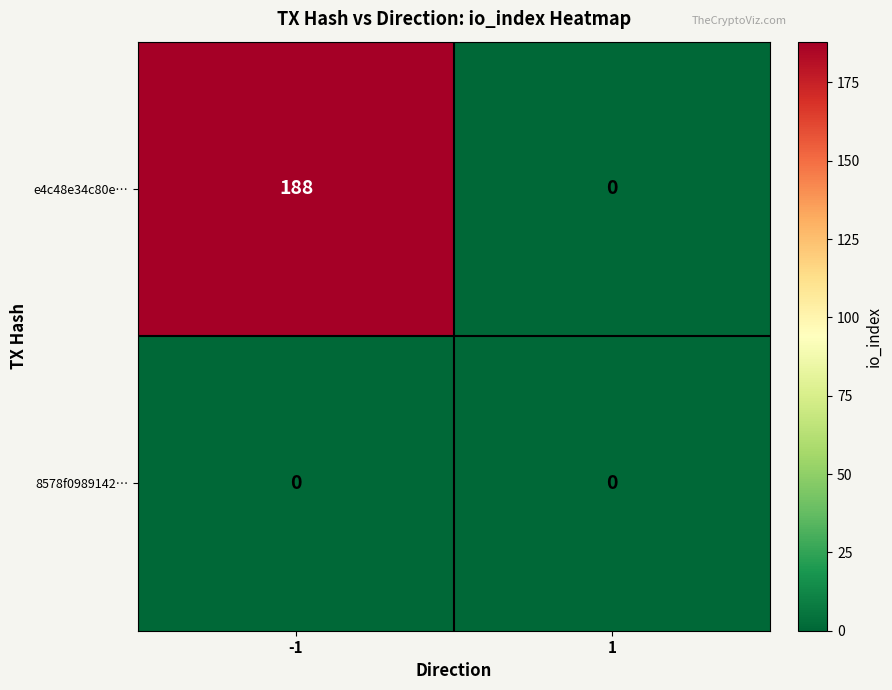

Which series has the largest total across all categories?

e4c48e34c80e…